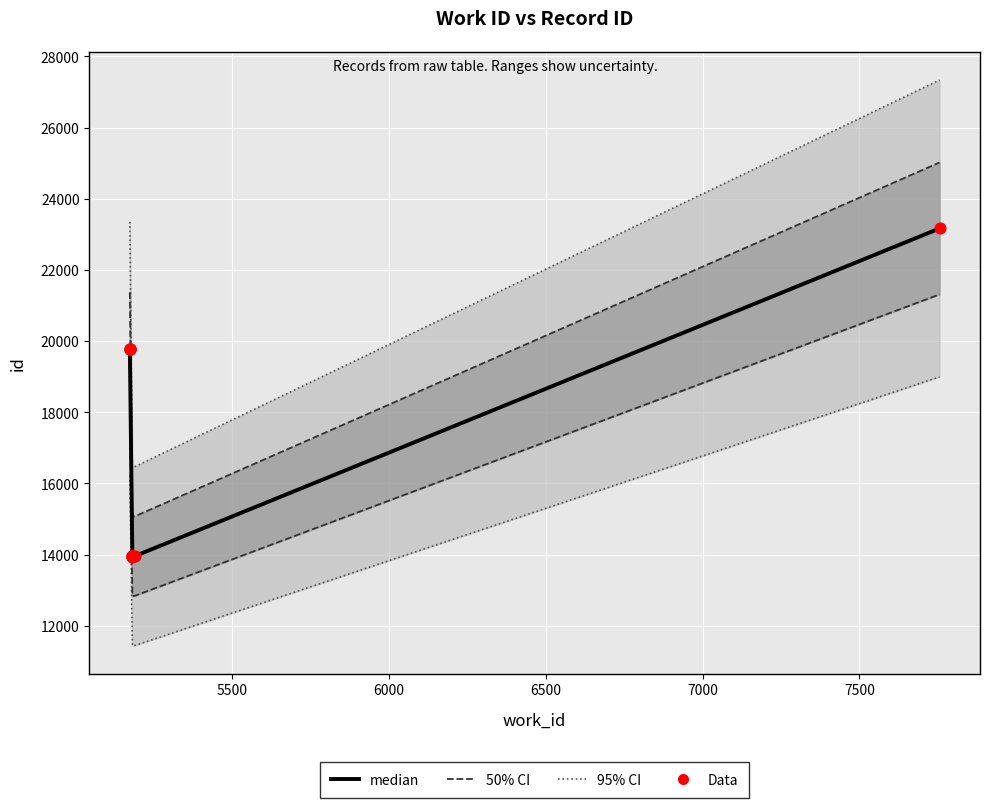

What is the ratio of the value at 5183 to the value at 5175?

0.7